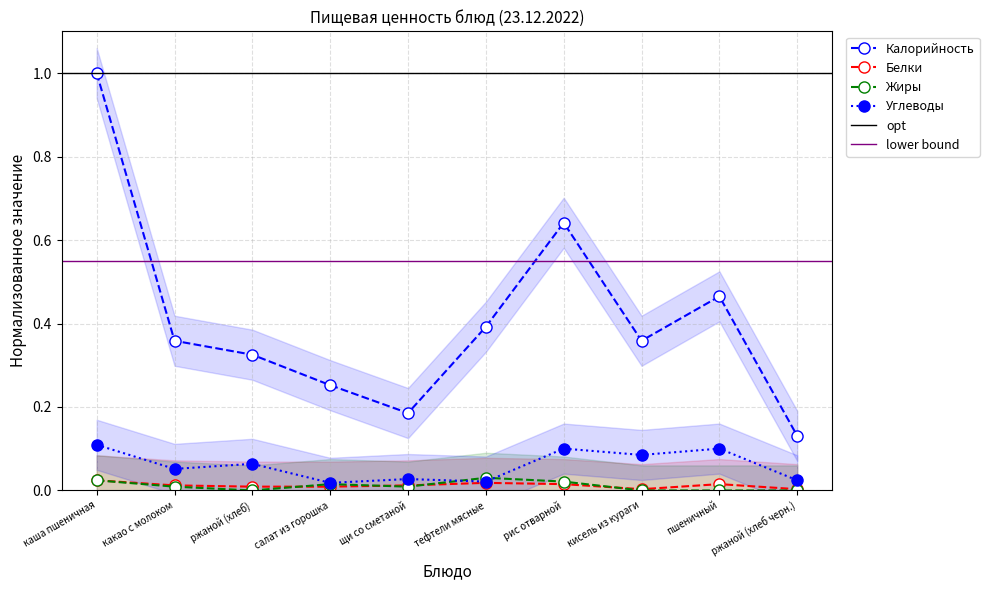

Which has a higher value, рис отварной or тефтели мясные?

рис отварной